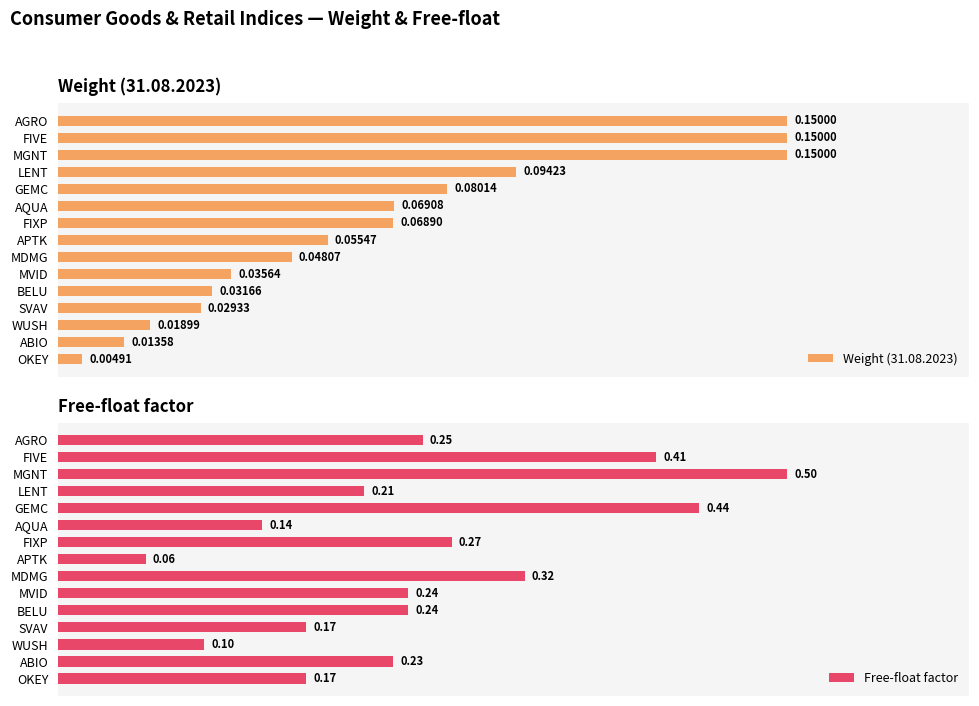

At which label is Weight (31.08.2023) closest to 0?

OKEY